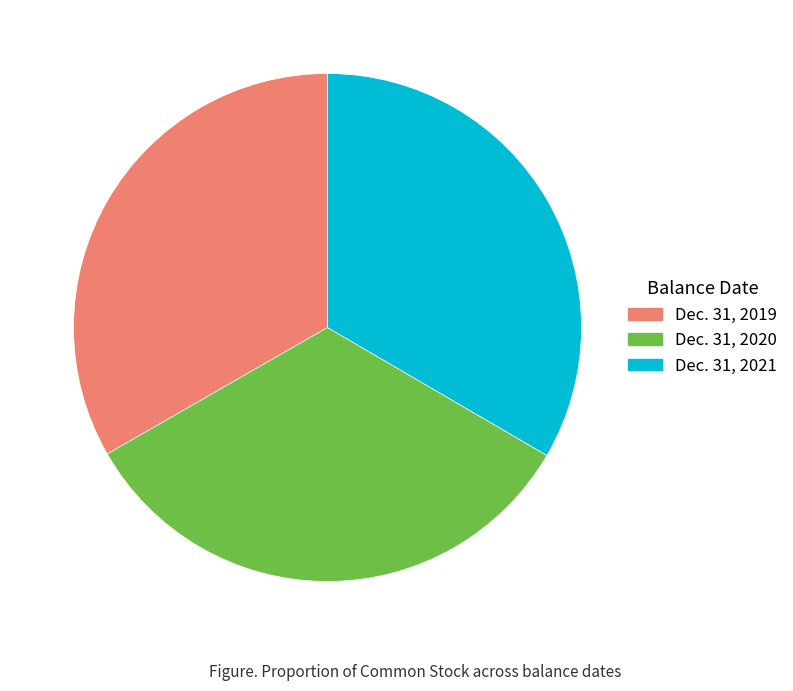

Approximately how many times larger is the value at Dec. 31, 2019 compared to Dec. 31, 2021?

1.0